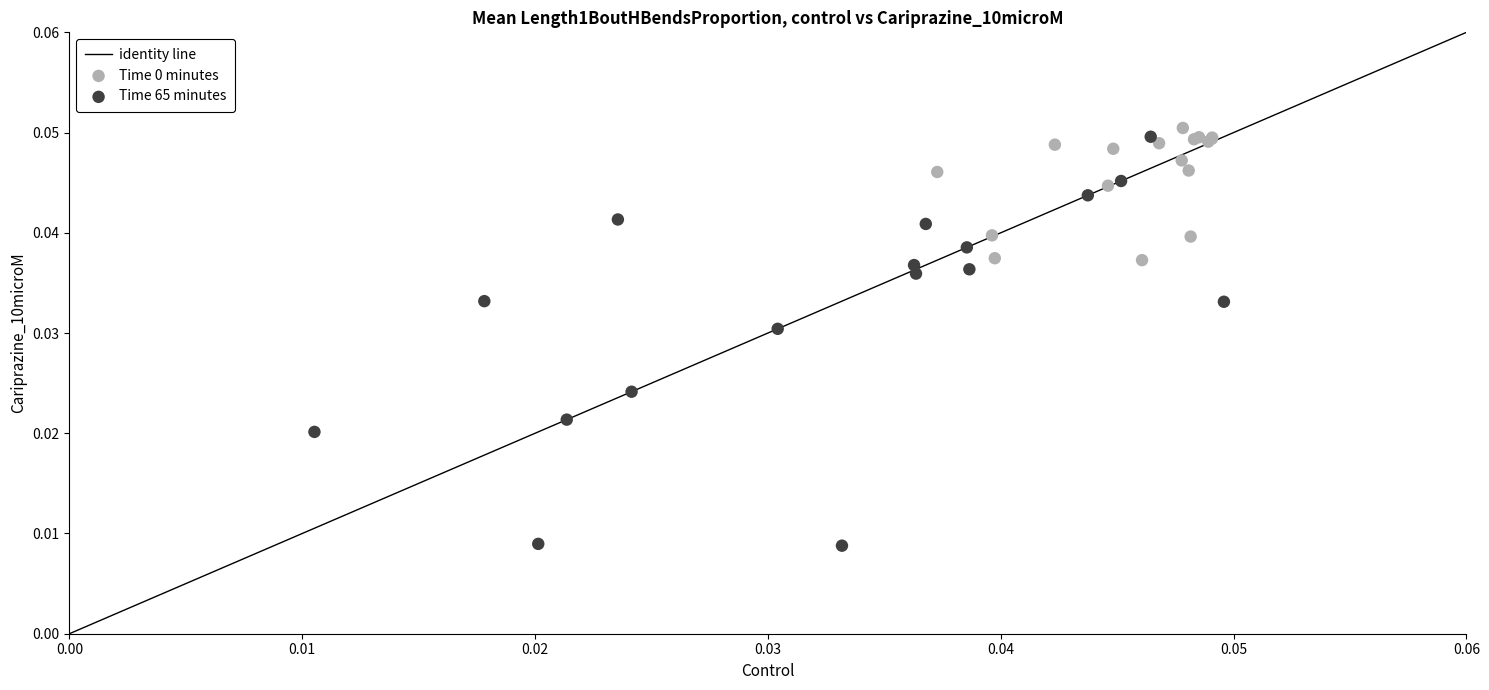

Which series has the widest spread of Y values?

Time 65 minutes